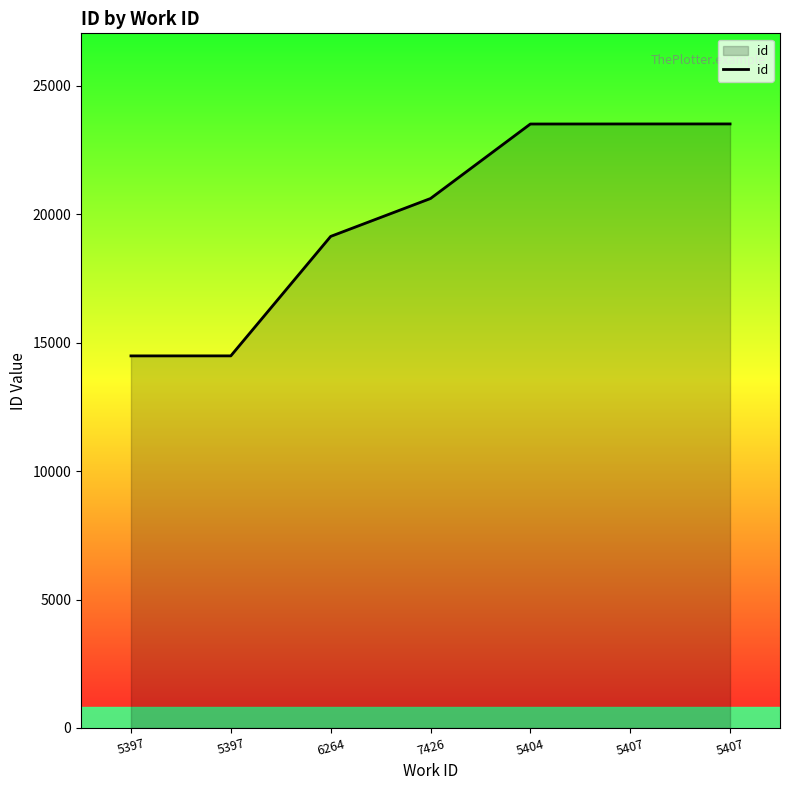

What is the difference between the maximum and second lowest values?

9032